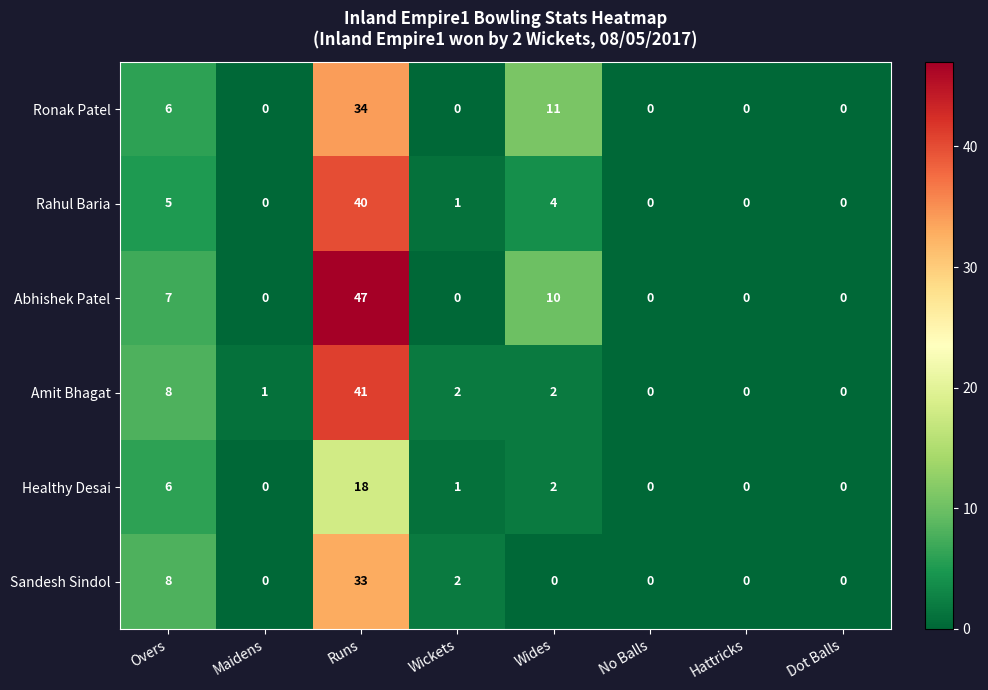

The value of Rahul Baria at Wides is 4. True or false?

True